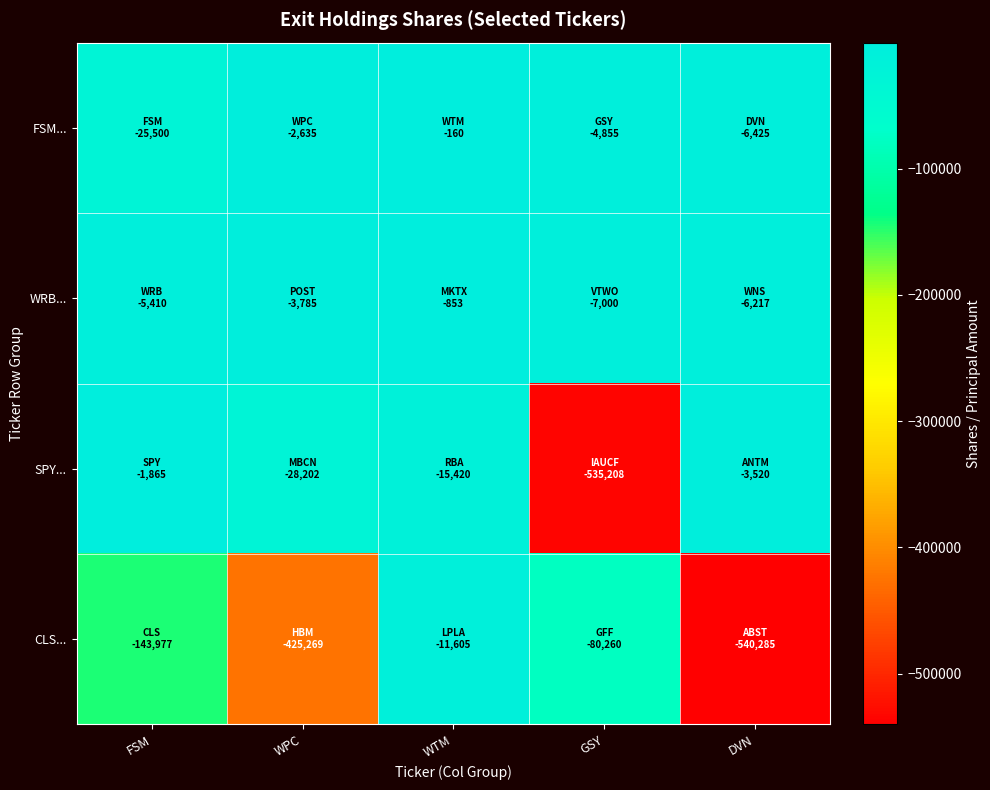

At which category is the sum across all series the highest?

WTM